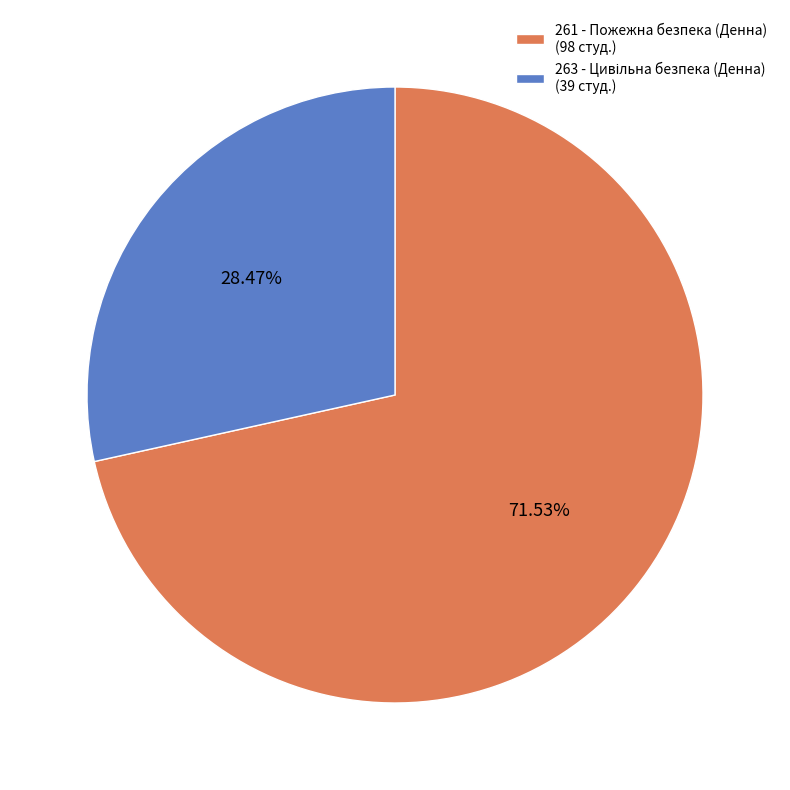

Is there a majority slice in this chart?

Yes